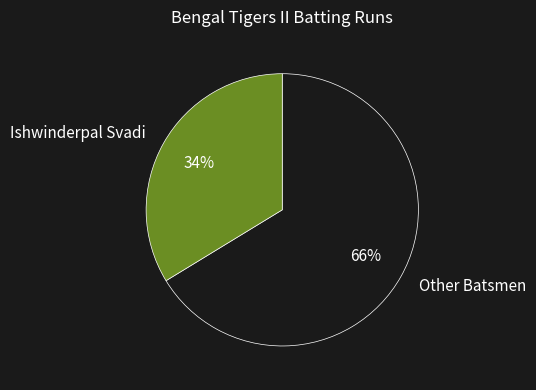

What is the ratio of the value at Ishwinderpal Svadi to the value at Other Batsmen?

0.5